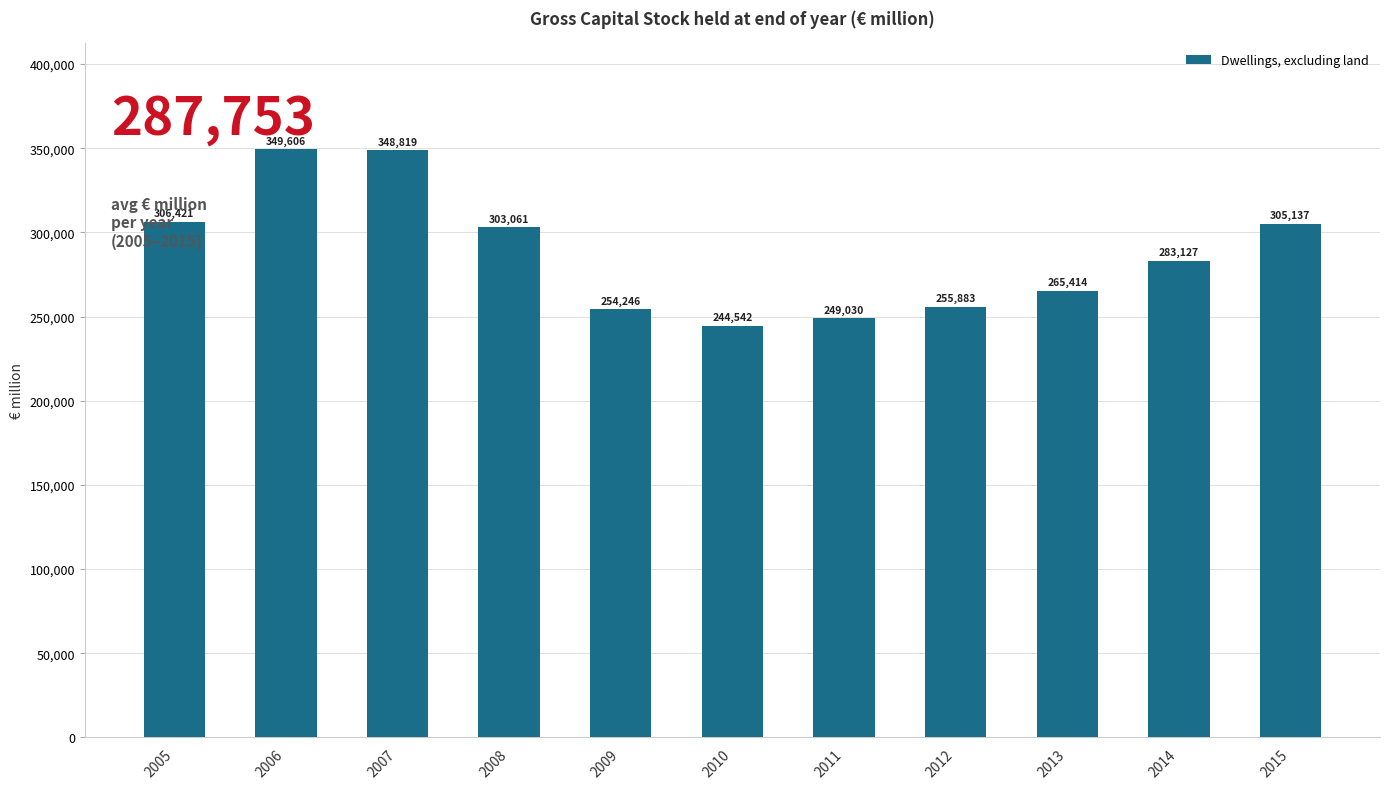

What is the value of the 8th bar from the left?

255883.3